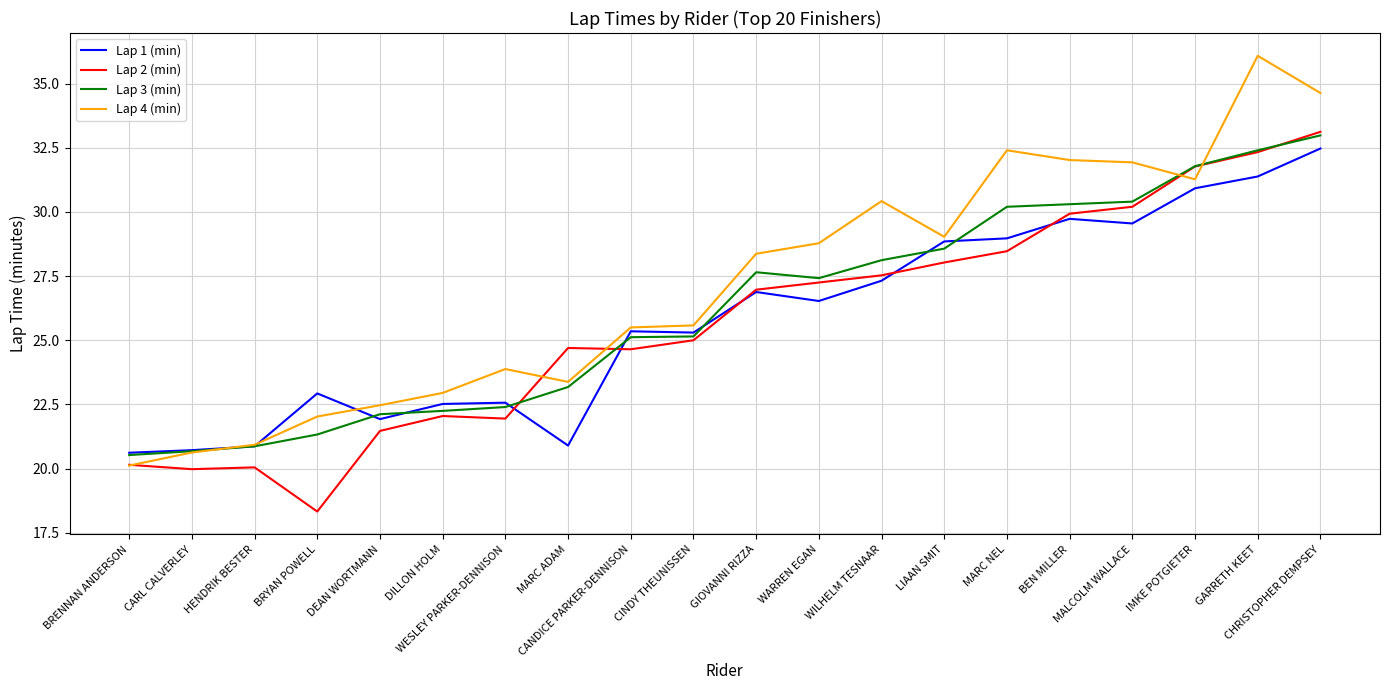

What is the difference between the maximum and minimum values in the Lap 4 (min) series?

16.0